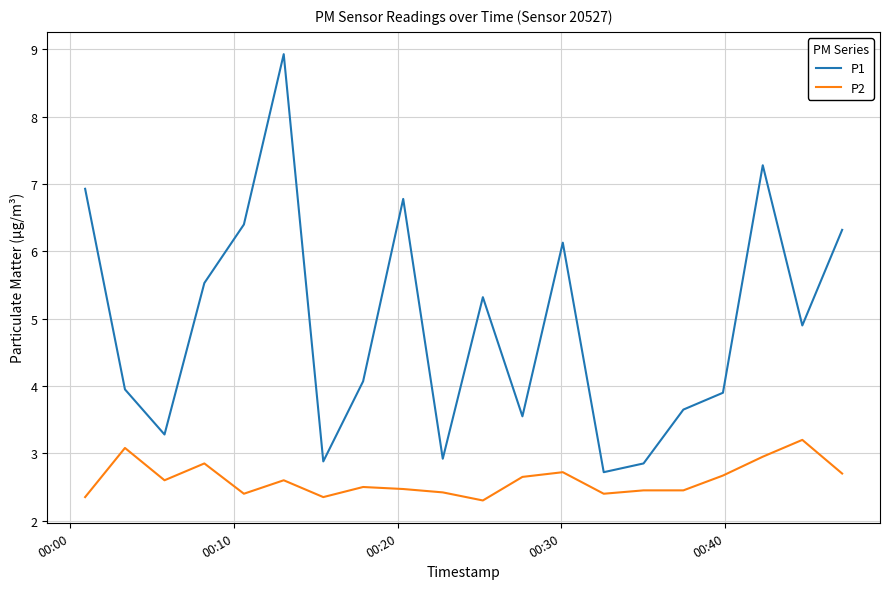

Which series has the largest total across all categories?

P1